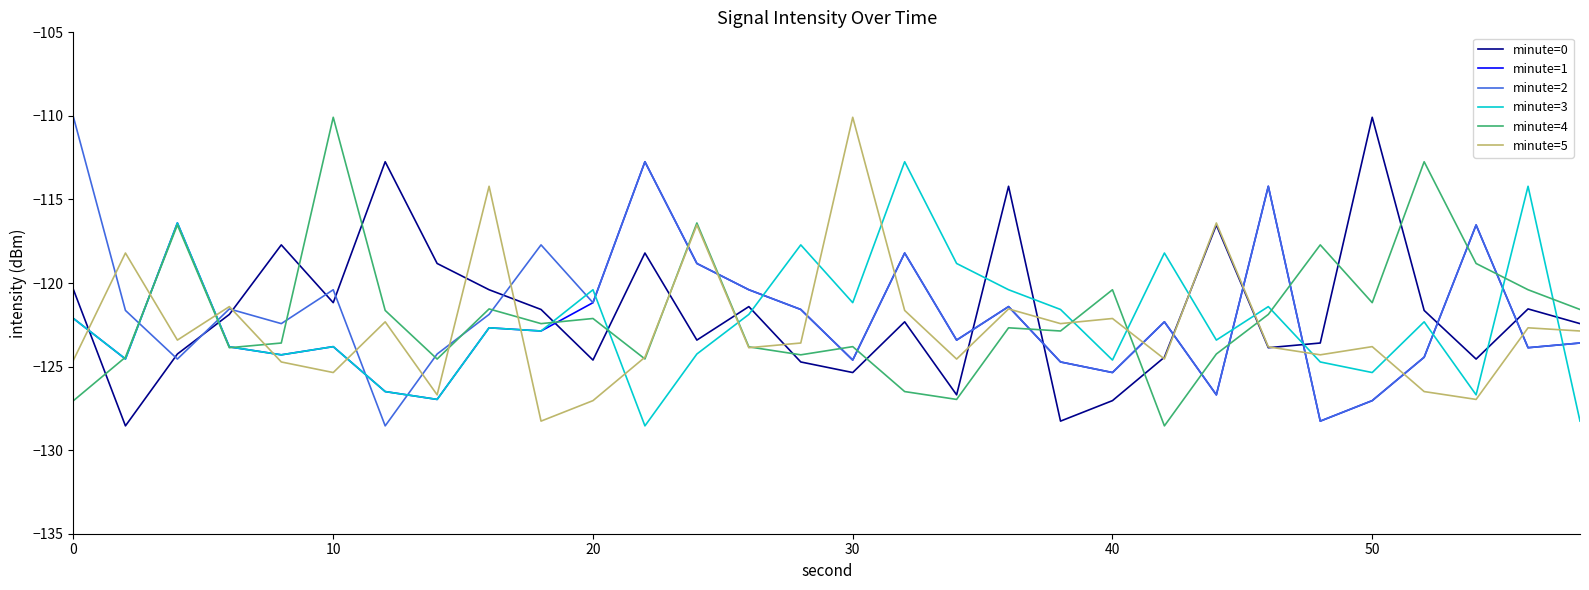

What is the lowest value of the minute=0 series?

-128.5